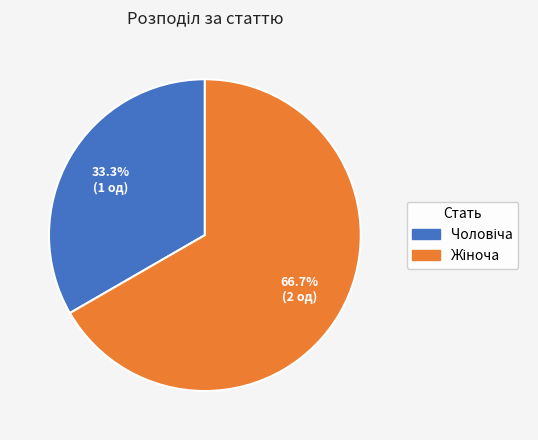

Is there any slice that represents more than half of the pie?

Yes